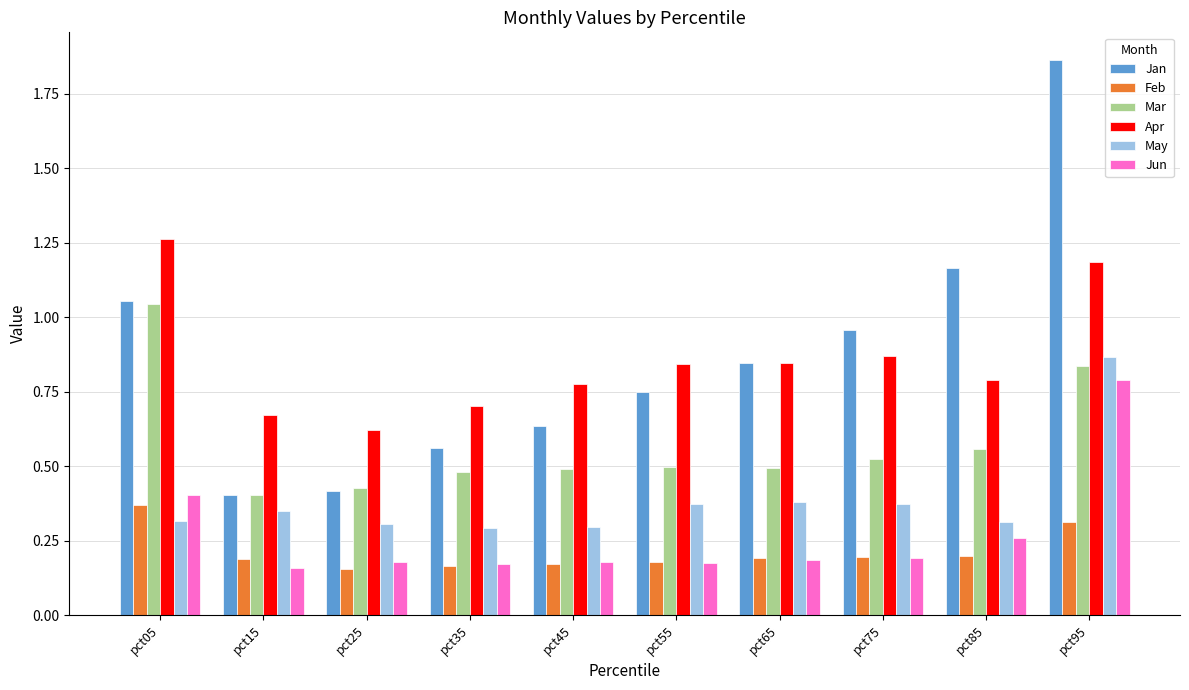

Rank the series by their maximum value, from lowest to highest.

Feb, Jun, May, Mar, Apr, Jan